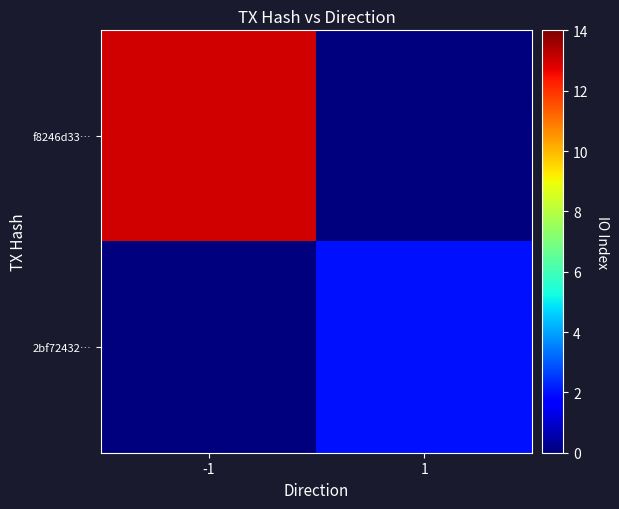

Which series has the largest range (max minus min)?

f8246d33…